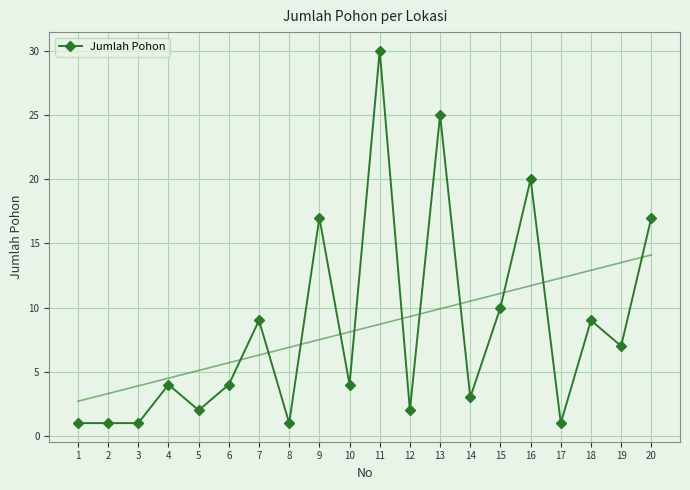

Where is the data nearest to the value 15?

9